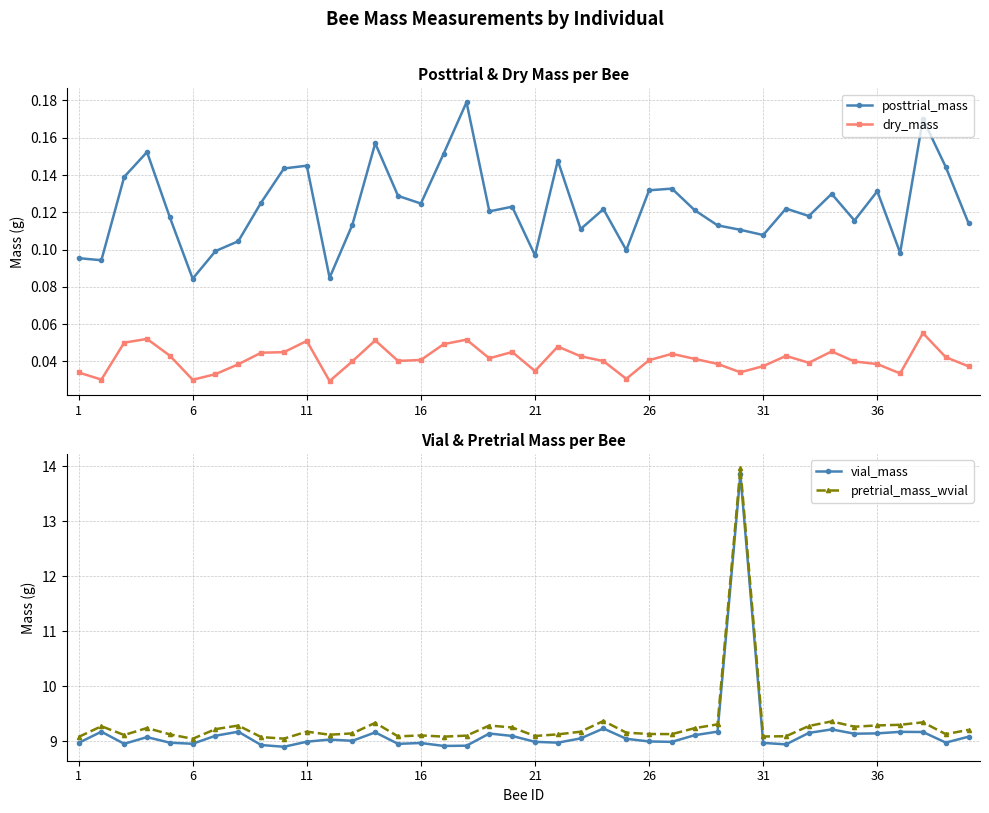

How many dry_mass values are between 0 and 1?

40